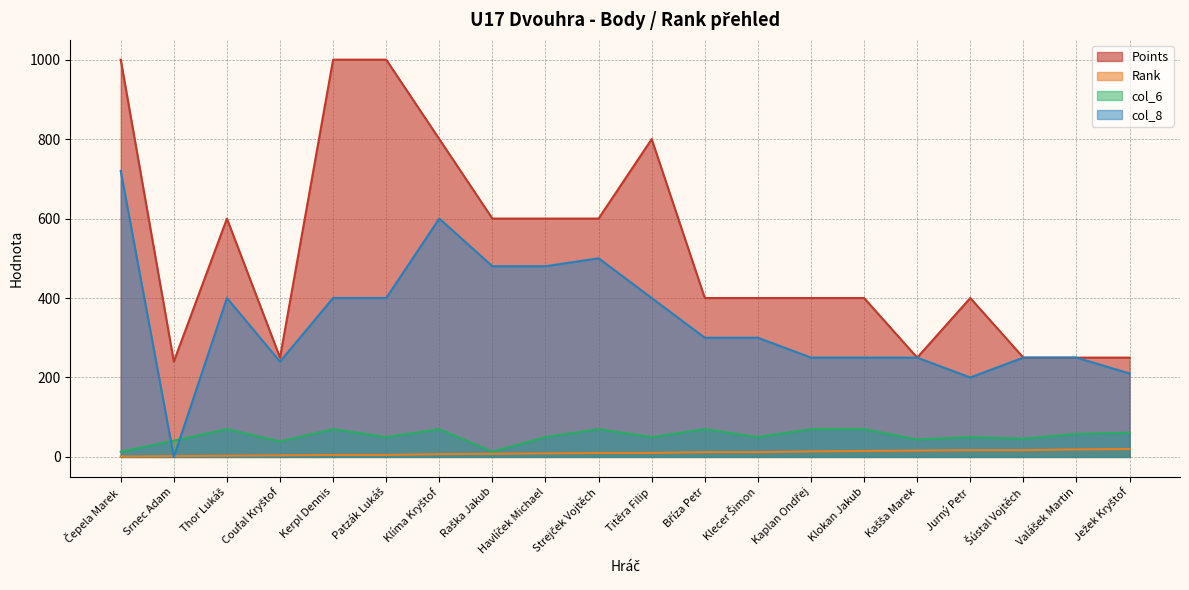

How many data points does each series have?

20